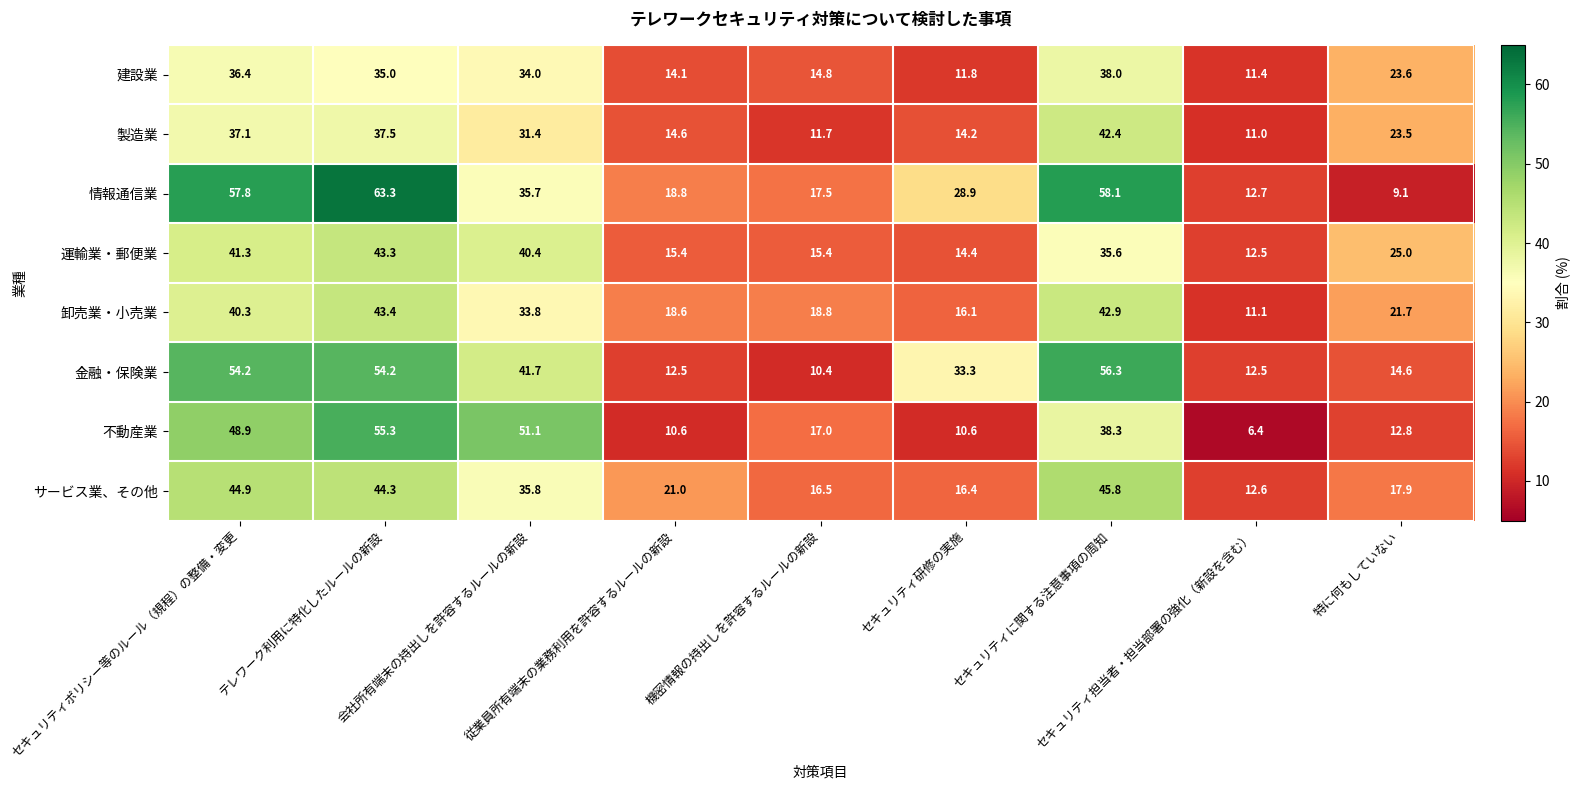

Which series has the largest total across all categories?

情報通信業